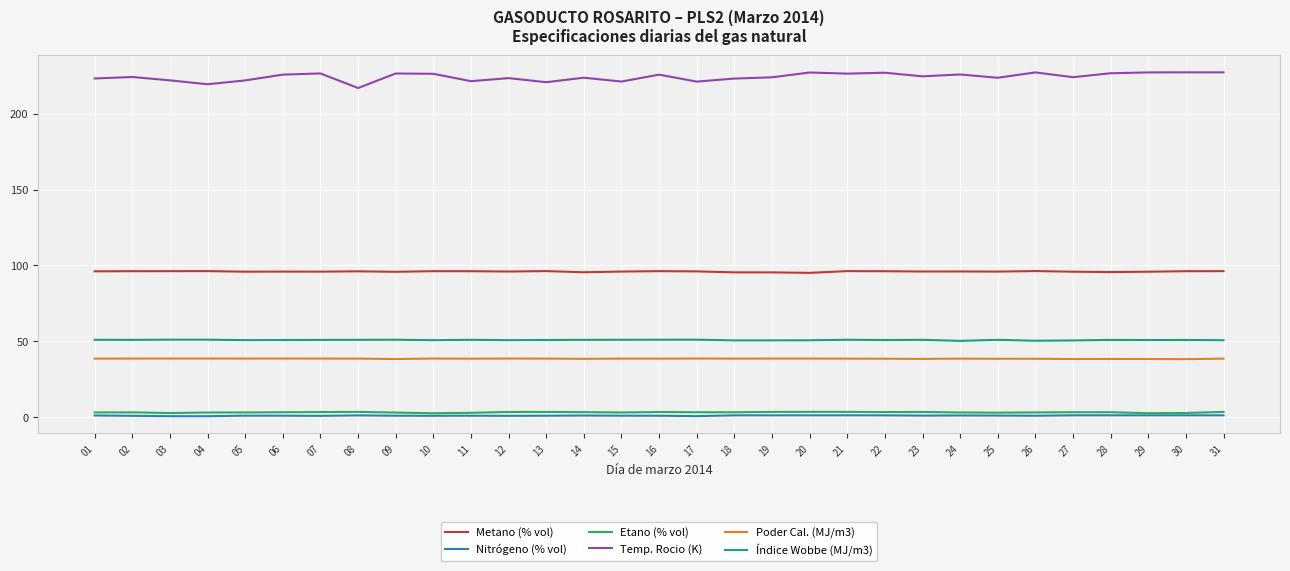

Is it true that Poder Cal. (MJ/m3) equals 9.3 at 08?

False